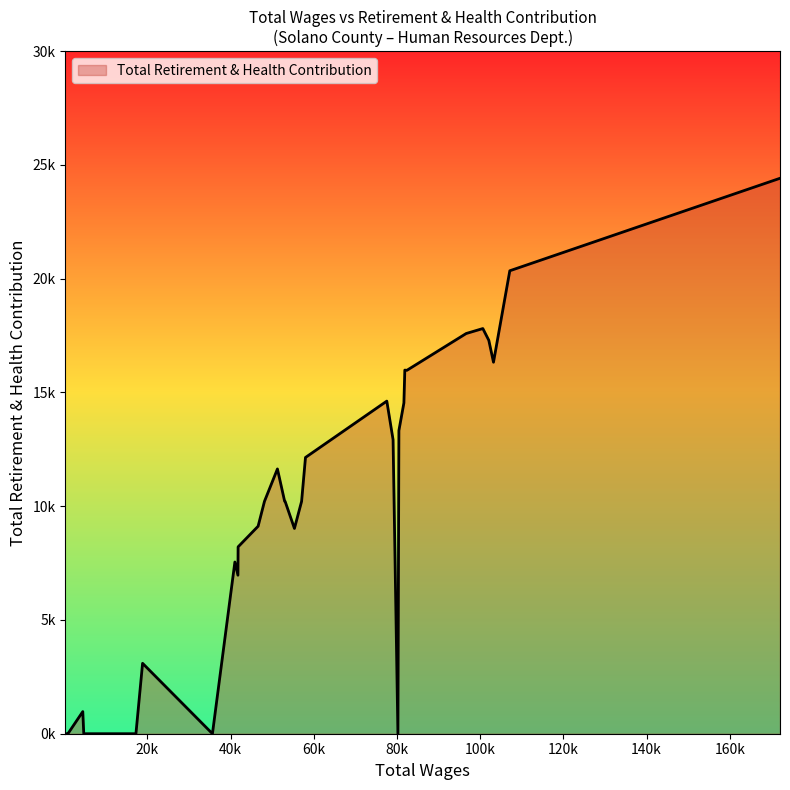

What is the difference between the maximum and minimum values?

24414